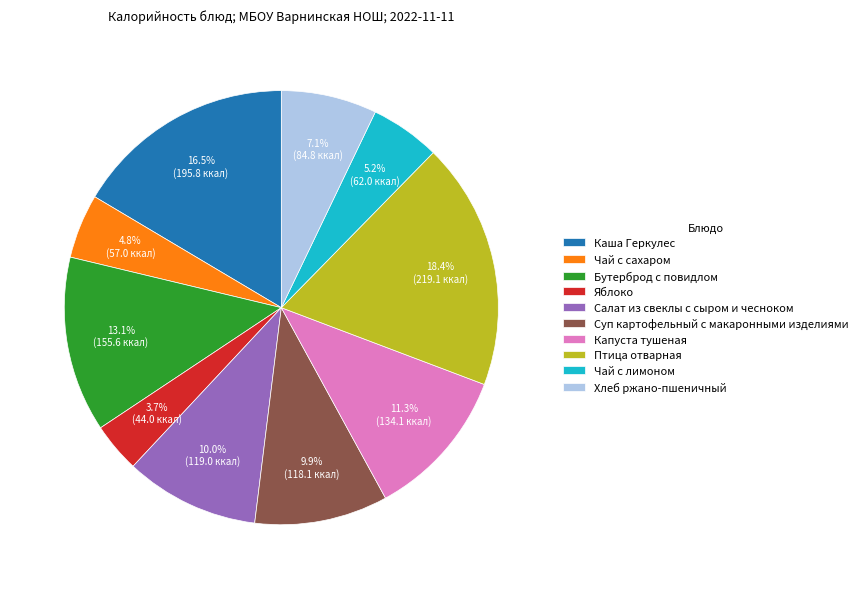

Which slice is the smallest?

Яблоко